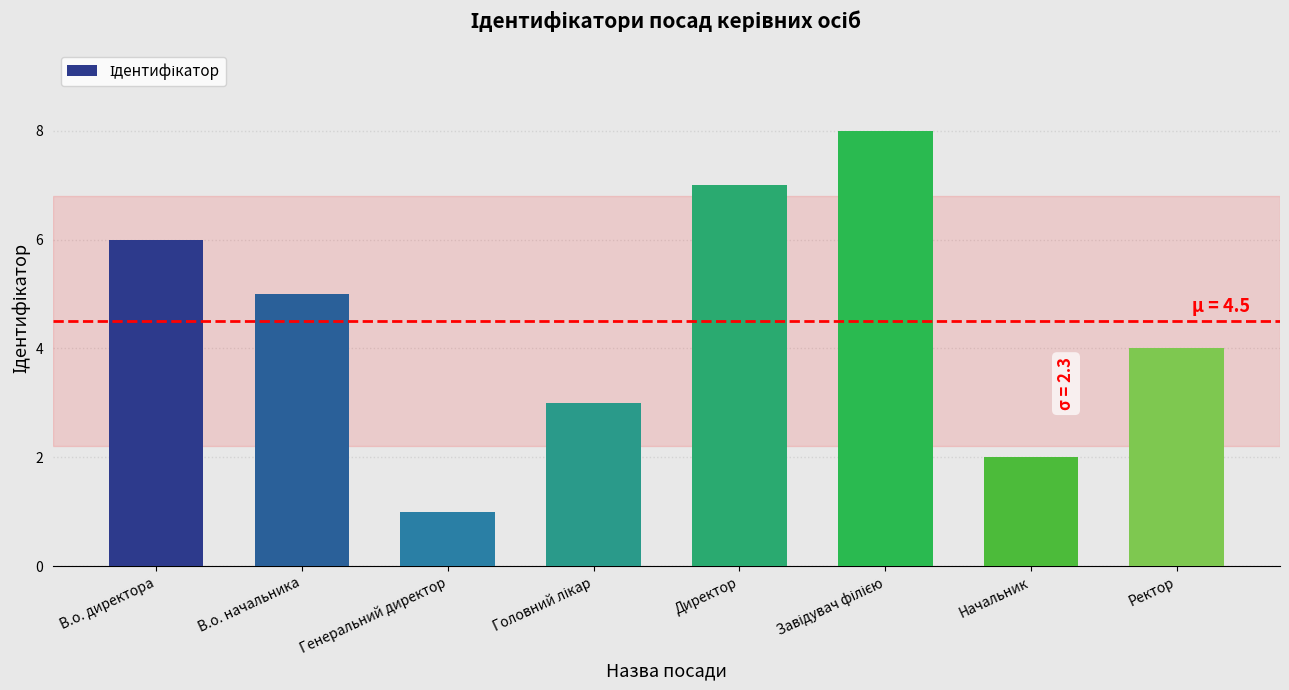

How many values are below 5?

4